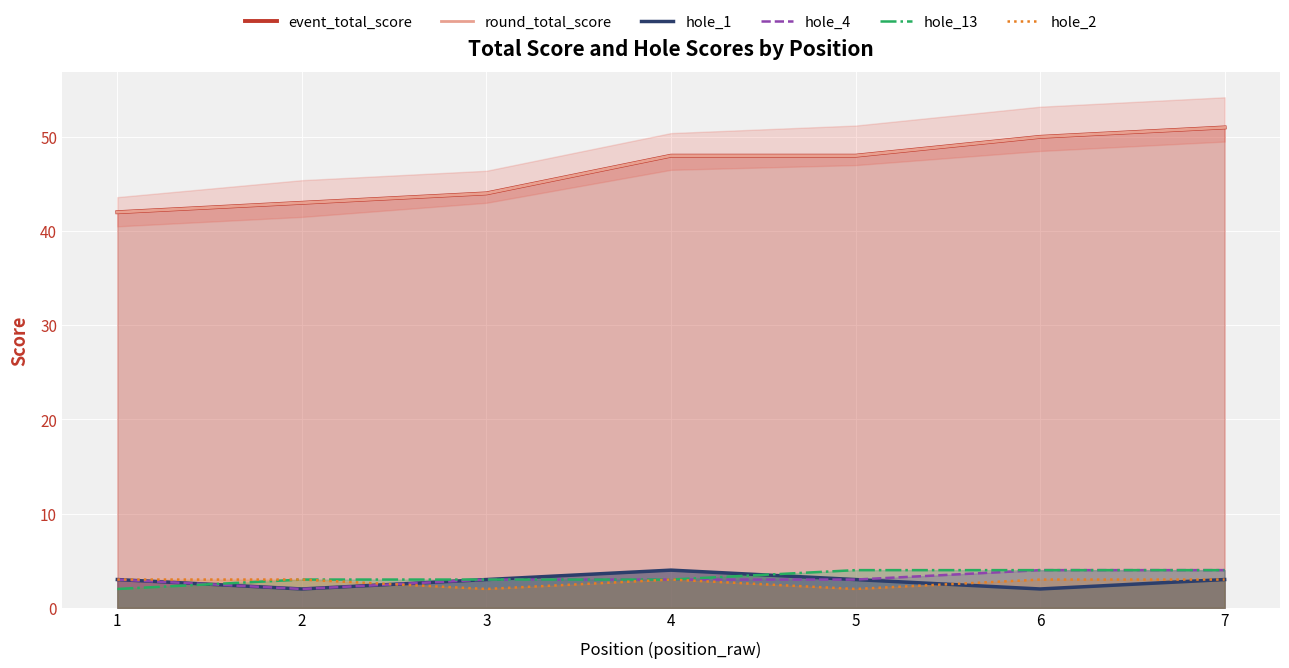

True or false: hole_13 and round_total_score intersect in this chart.

False